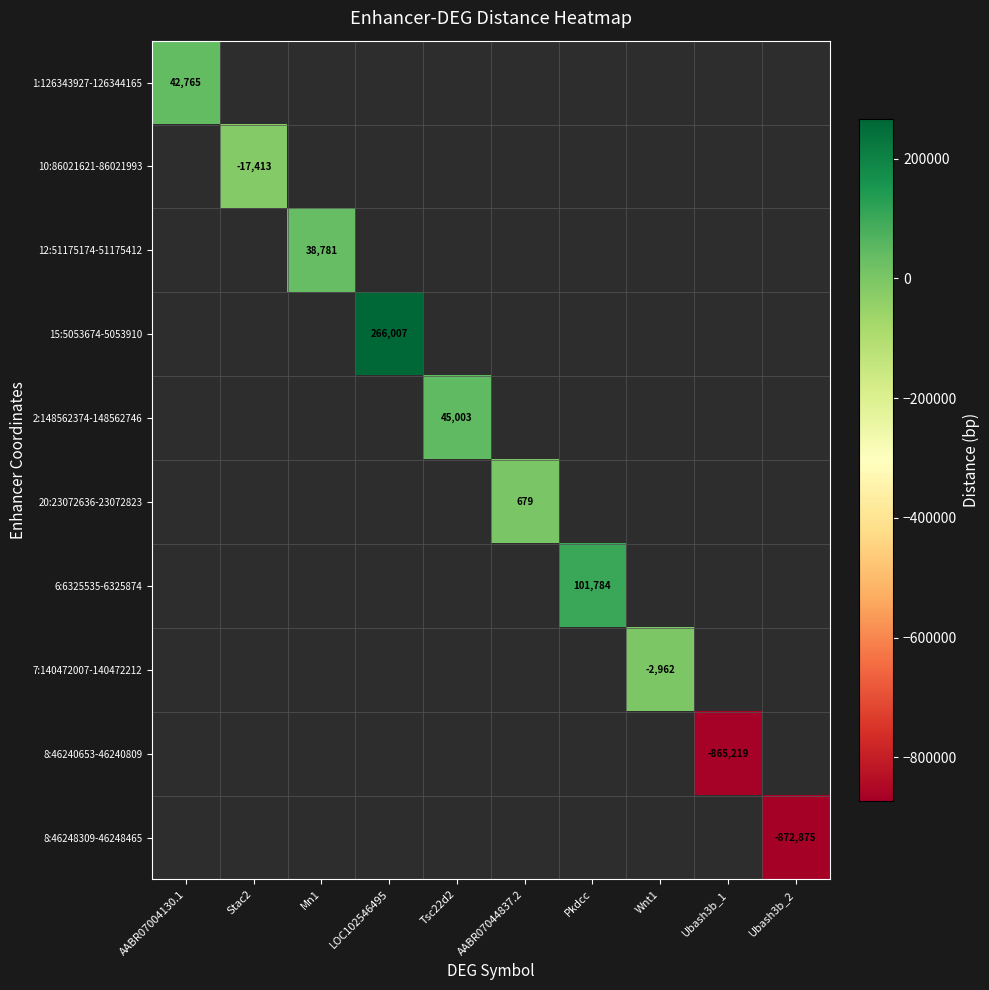

Which category has the lowest value across all series?

Ubash3b_2